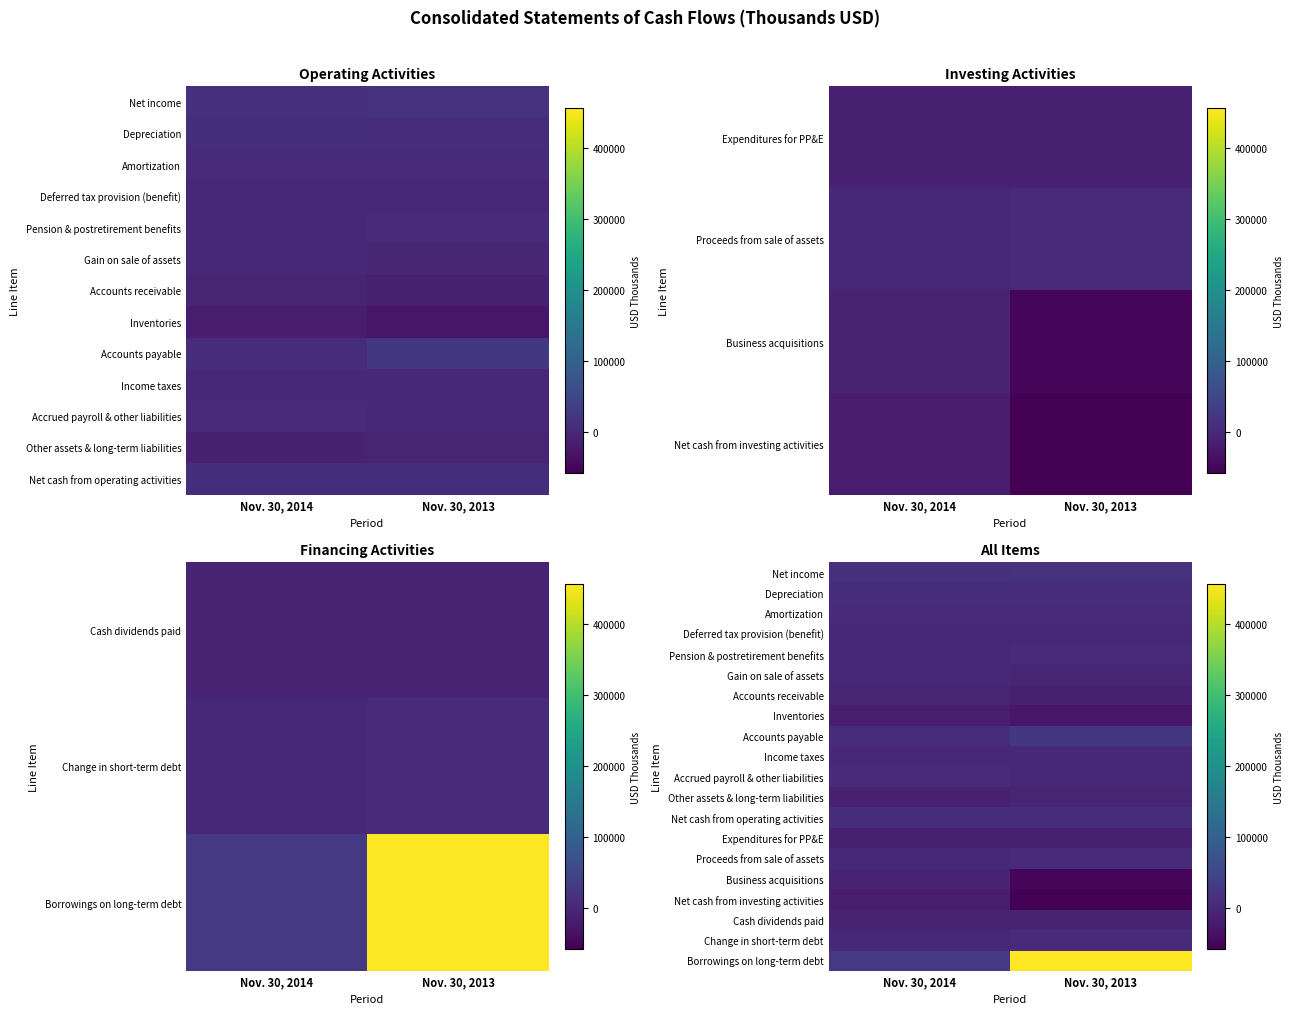

Which category has the lowest value across all series?

Nov. 30, 2013